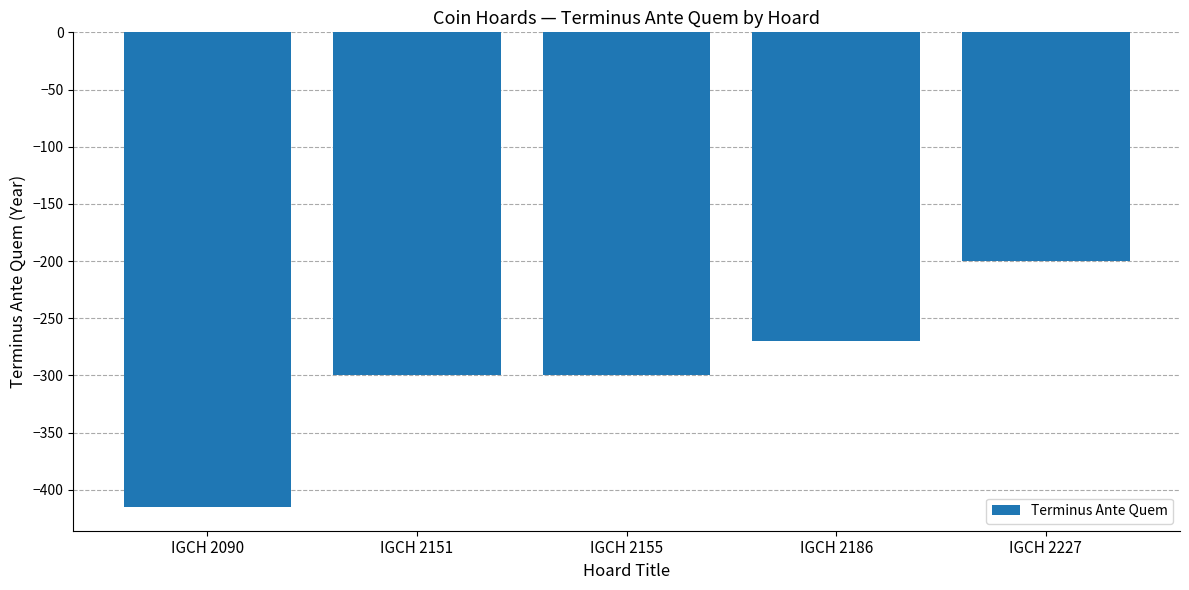

How many bars are there in total?

5